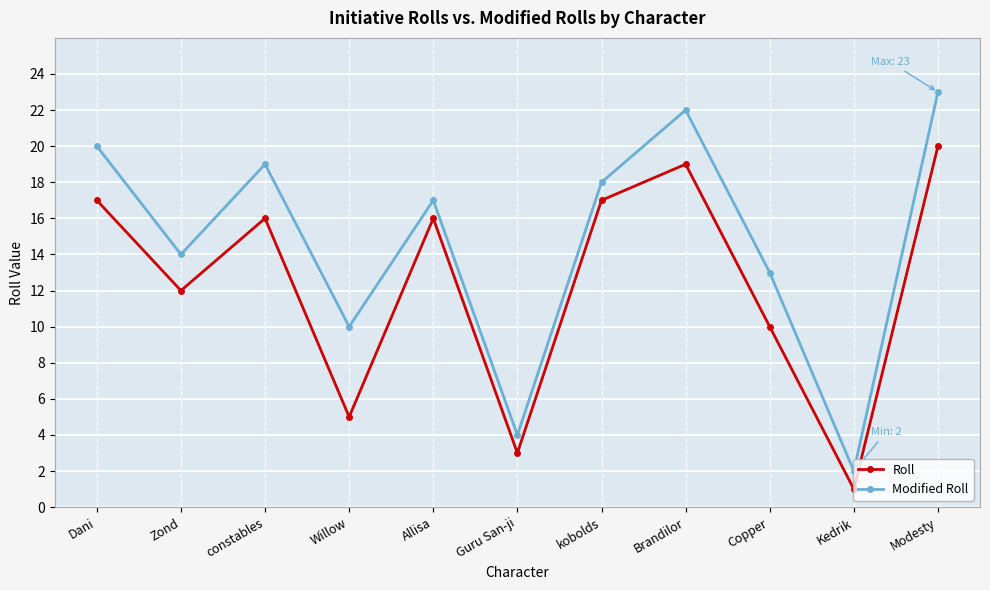

List the series in order of their peak value, highest first.

Modified Roll, Roll